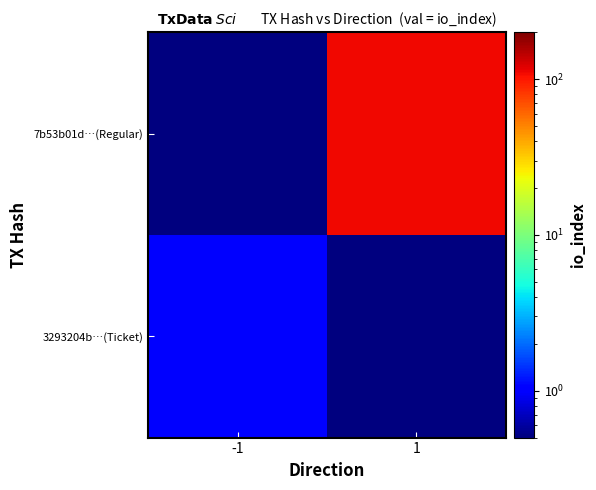

At which category is the sum across all series the highest?

1